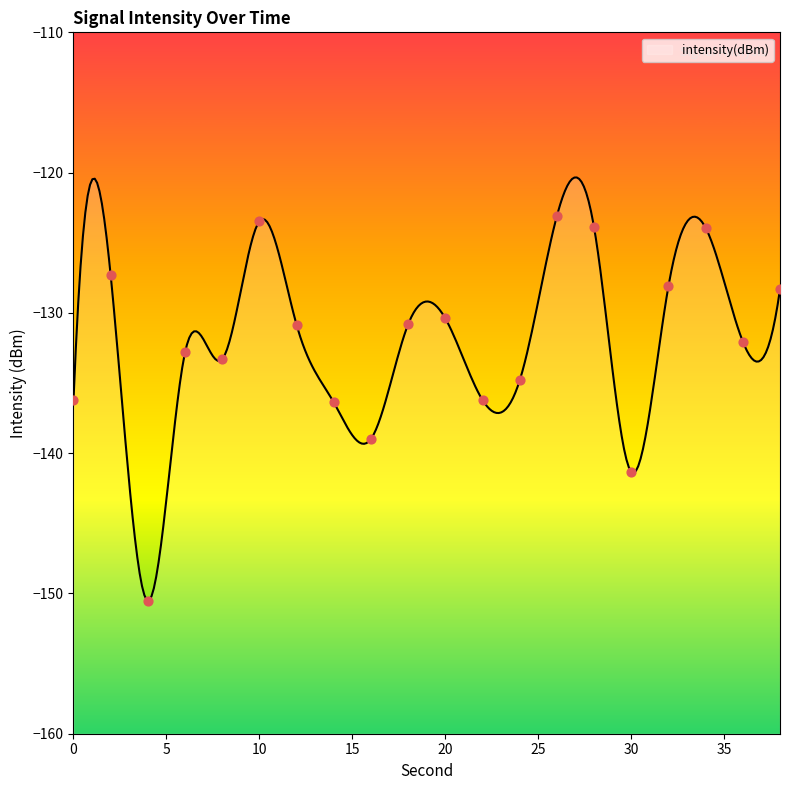

Between 38 and 36, which is larger?

38